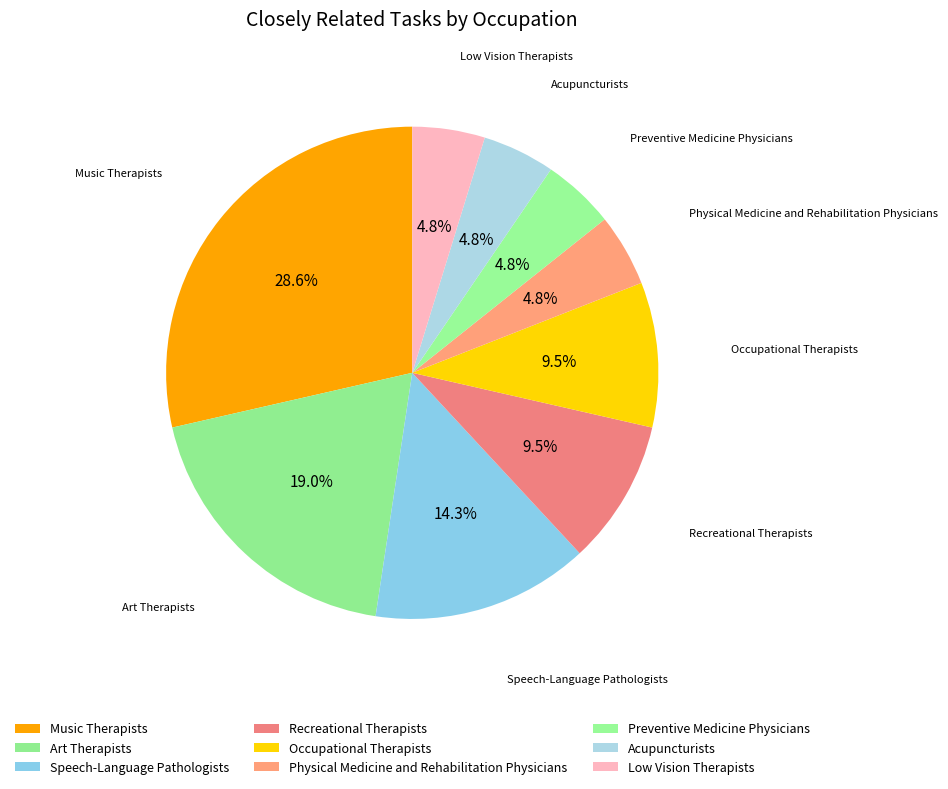

Which category has the biggest portion of the pie?

Music Therapists